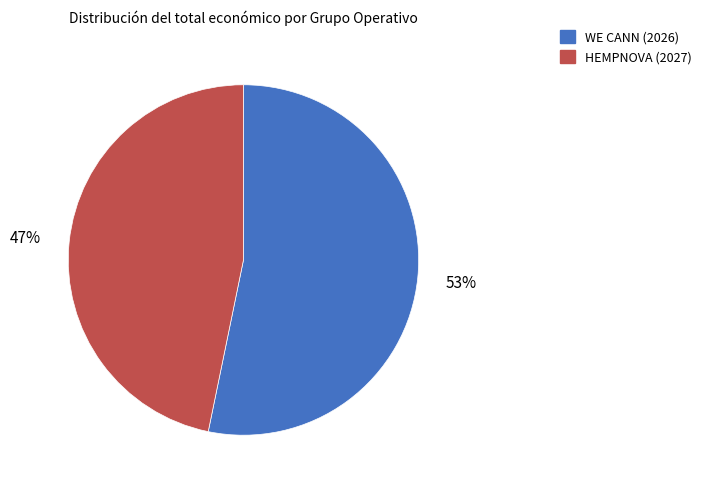

Which has a higher value, WE CANN (2026) or HEMPNOVA (2027)?

WE CANN (2026)